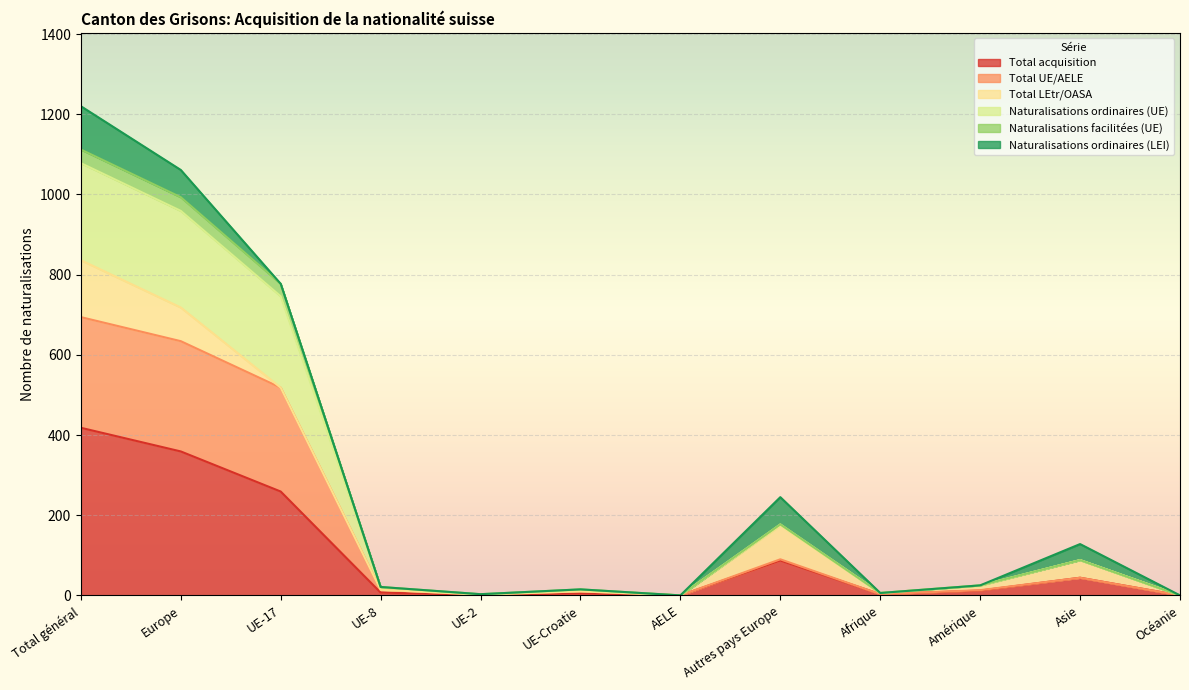

Is the value of Total acquisition at Total général greater than the value of Naturalisations facilitées (UE) at UE-8?

Yes